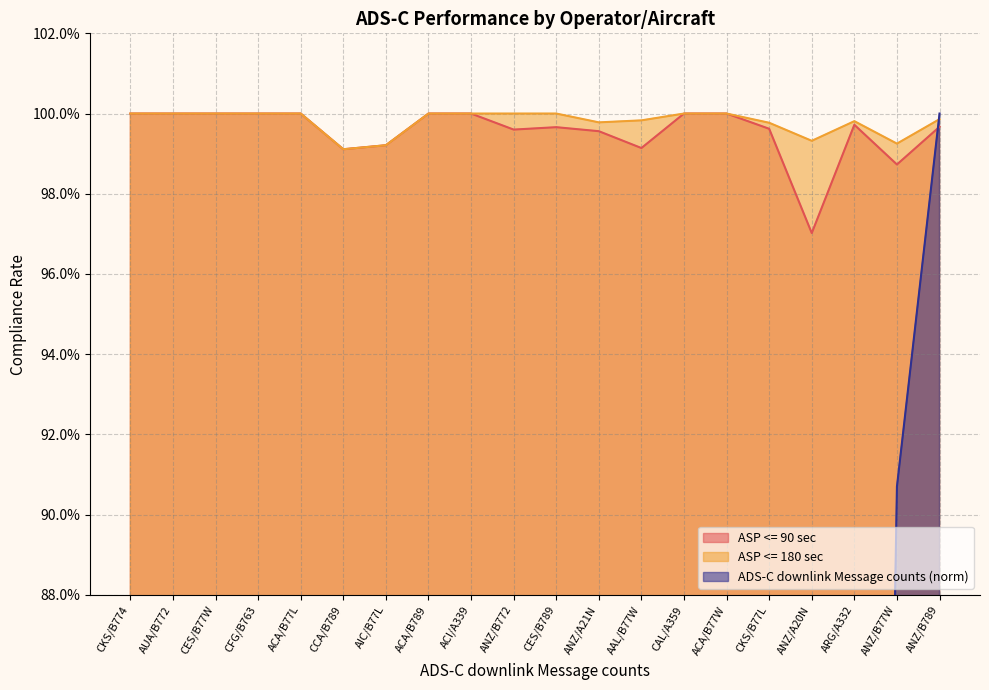

At which category is the sum across all series the highest?

ANZ/B789